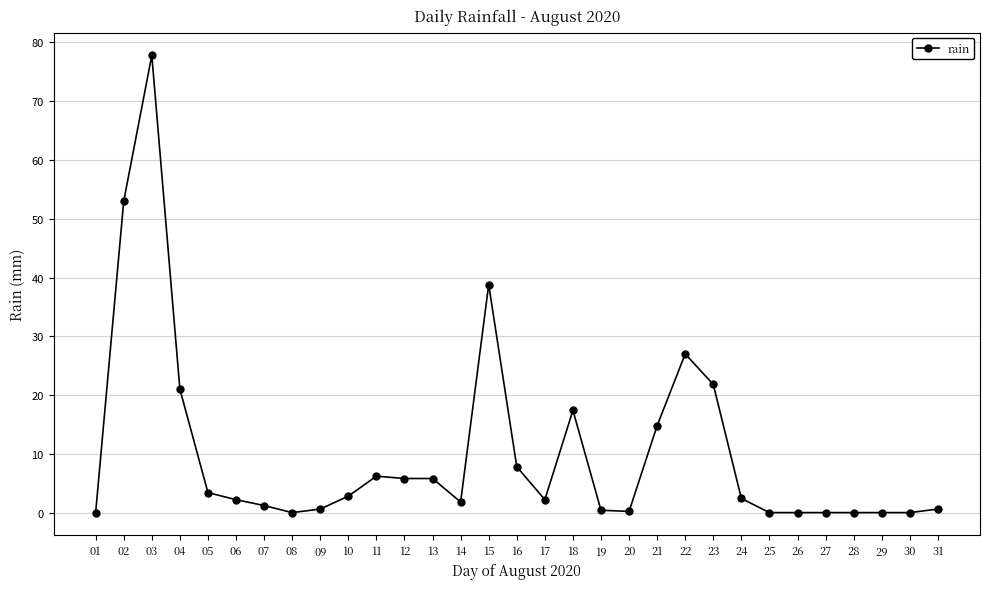

The chart shows a value of 5.8 at 12. True or false?

True